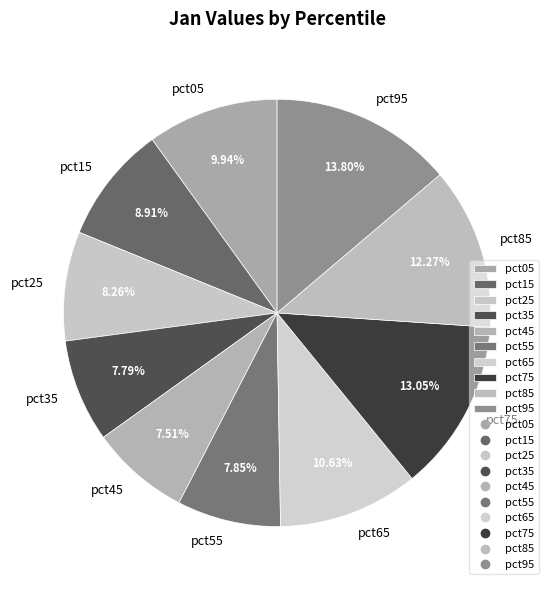

How many slices are in this pie chart?

10